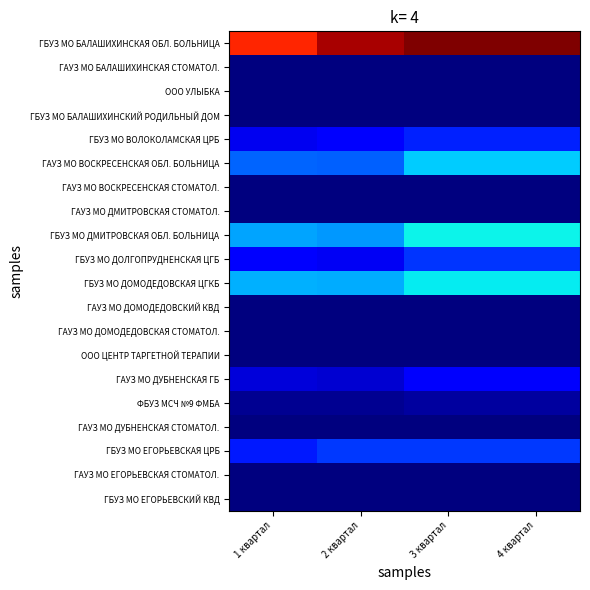

Which label corresponds to the largest value in the chart?

3 квартал